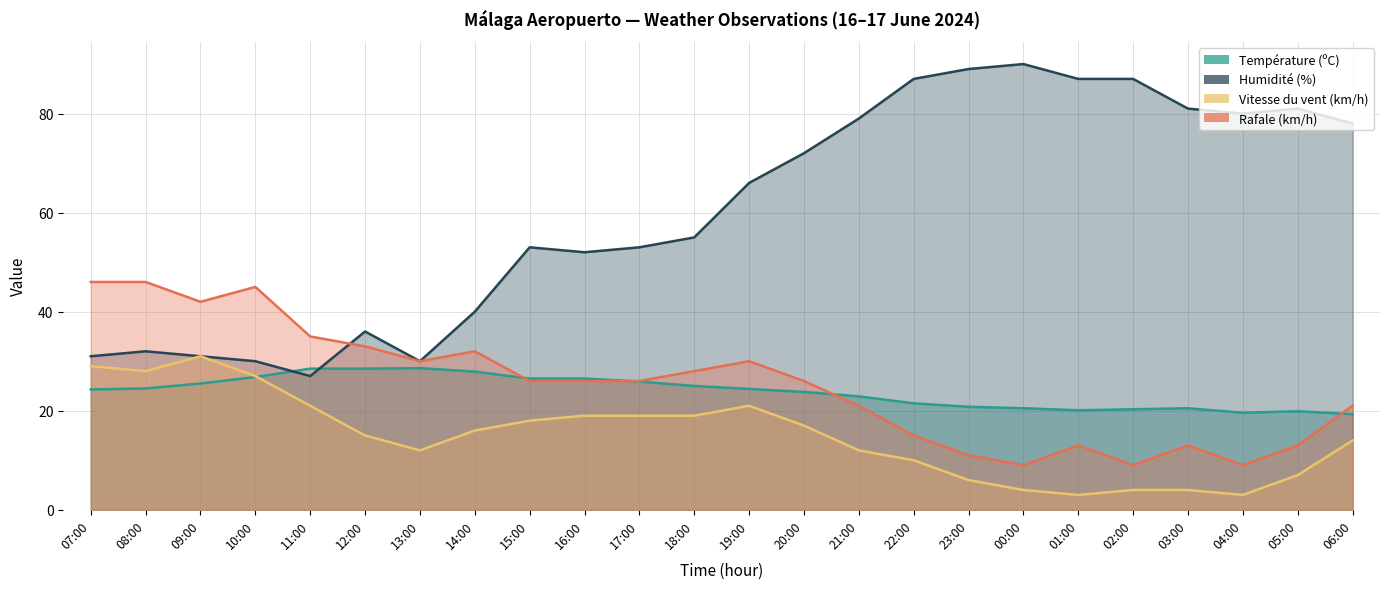

What are all the series names shown in the legend?

Température (ºC), Humidité (%), Vitesse du vent (km/h), Rafale (km/h)